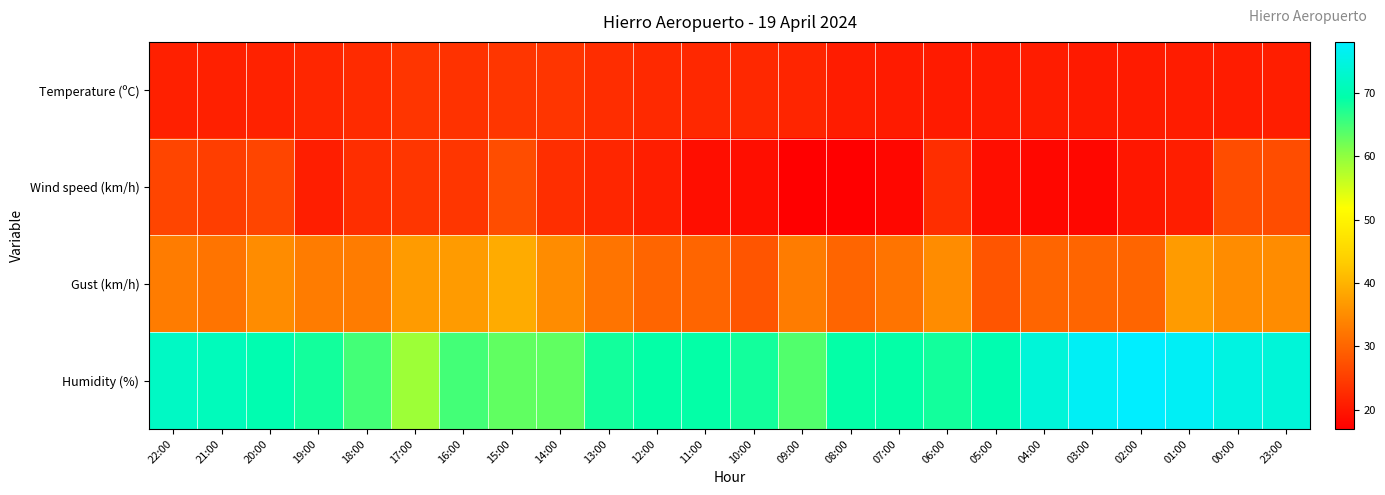

Reading right to left, extract all data points from this chart.

Temperature (ºC): 23:00=21.0	00:00=20.8	01:00=20.8	02:00=20.6	03:00=20.4	04:00=20.7	05:00=20.6	06:00=20.6	07:00=20.5	08:00=20.8	09:00=21.8	10:00=22.3	11:00=22.3	12:00=22.4	13:00=22.9	14:00=23.8	15:00=24.0	16:00=23.5	17:00=23.8	18:00=22.7	19:00=21.9	20:00=21.5	21:00=21.2	22:00=21.2
Wind speed (km/h): 23:00=27.0	00:00=27.0	01:00=21.0	02:00=20.0	03:00=18.0	04:00=18.0	05:00=19.0	06:00=23.0	07:00=18.0	08:00=17.0	09:00=17.0	10:00=19.0	11:00=19.0	12:00=21.0	13:00=22.0	14:00=23.0	15:00=27.0	16:00=24.0	17:00=24.0	18:00=23.0	19:00=21.0	20:00=26.0	21:00=25.0	22:00=26.0
Gust (km/h): 23:00=35.0	00:00=35.0	01:00=37.0	02:00=30.0	03:00=30.0	04:00=30.0	05:00=28.0	06:00=35.0	07:00=32.0	08:00=30.0	09:00=33.0	10:00=28.0	11:00=30.0	12:00=30.0	13:00=32.0	14:00=35.0	15:00=39.0	16:00=37.0	17:00=37.0	18:00=33.0	19:00=33.0	20:00=35.0	21:00=32.0	22:00=33.0
Humidity (%): 23:00=74.0	00:00=75.0	01:00=77.0	02:00=78.0	03:00=77.0	04:00=74.0	05:00=70.0	06:00=68.0	07:00=69.0	08:00=69.0	09:00=64.0	10:00=68.0	11:00=69.0	12:00=69.0	13:00=68.0	14:00=63.0	15:00=63.0	16:00=65.0	17:00=59.0	18:00=65.0	19:00=68.0	20:00=70.0	21:00=71.0	22:00=72.0